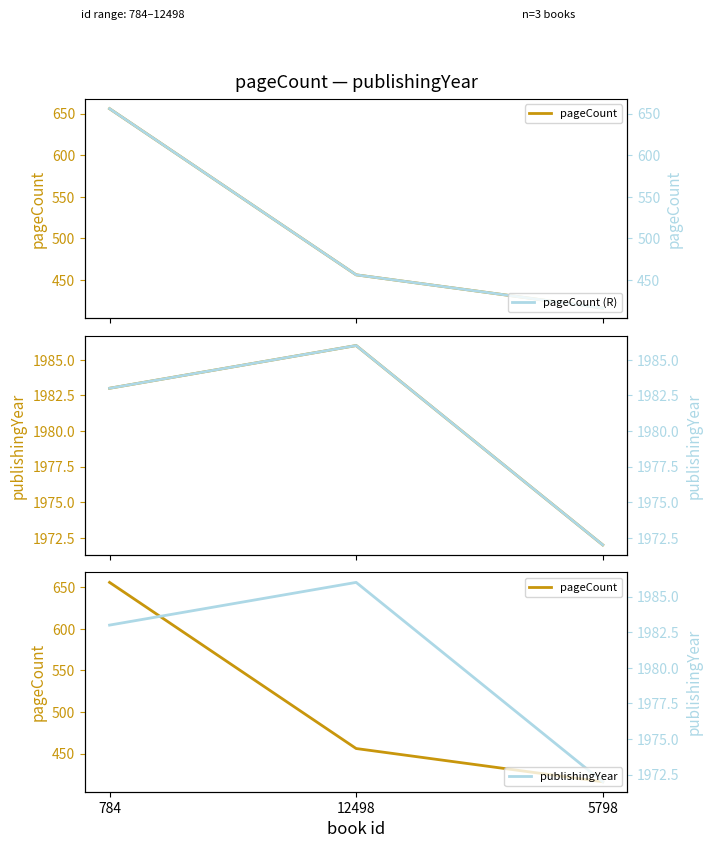

At 12498, list the series in order from largest to smallest.

publishingYear, publishingYear (R), pageCount, pageCount (R)